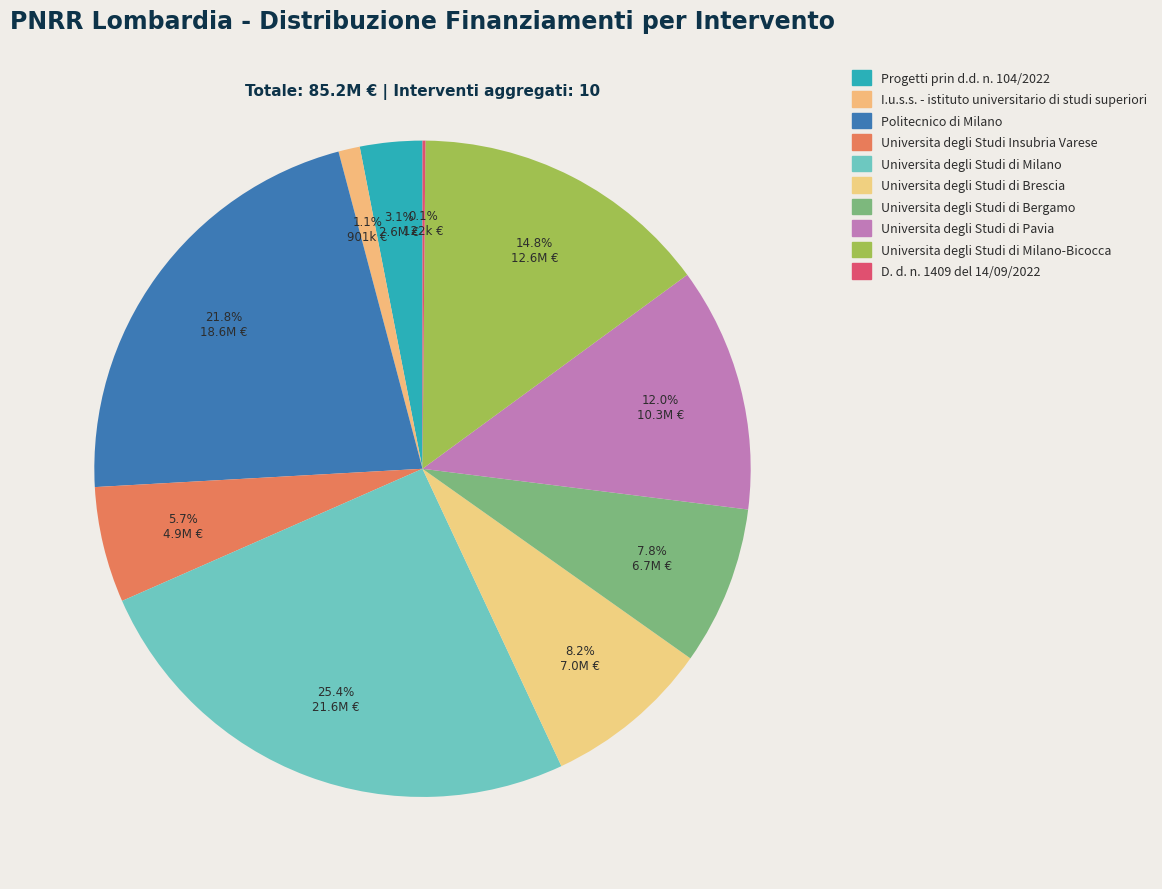

Is the sum of Universita degli Studi Insubria Varese and Universita degli Studi di Brescia greater than half?

No